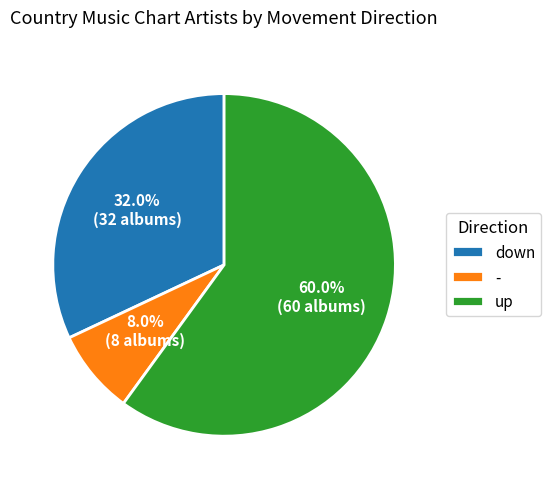

Between down and -, which is larger?

down